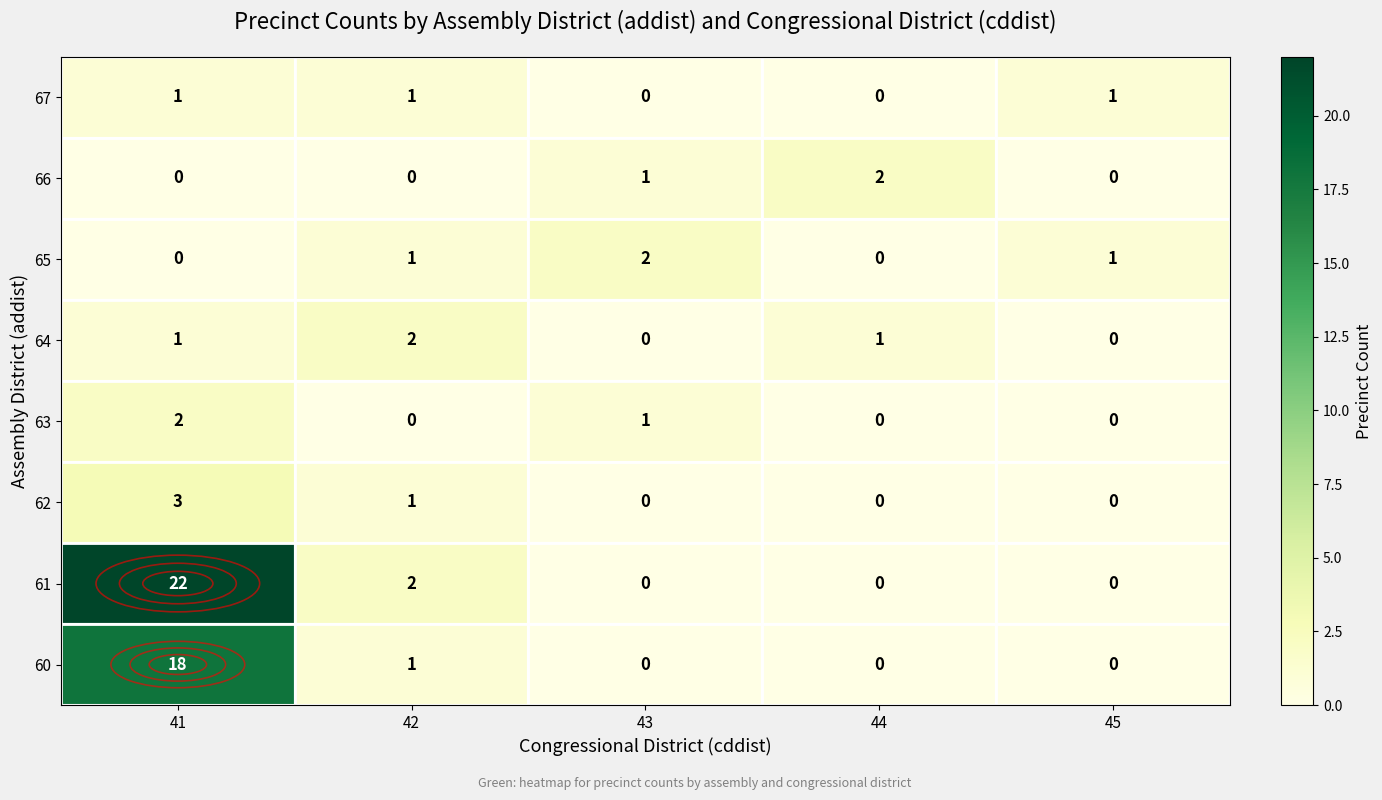

Where is 60 nearest to the value 9?

42